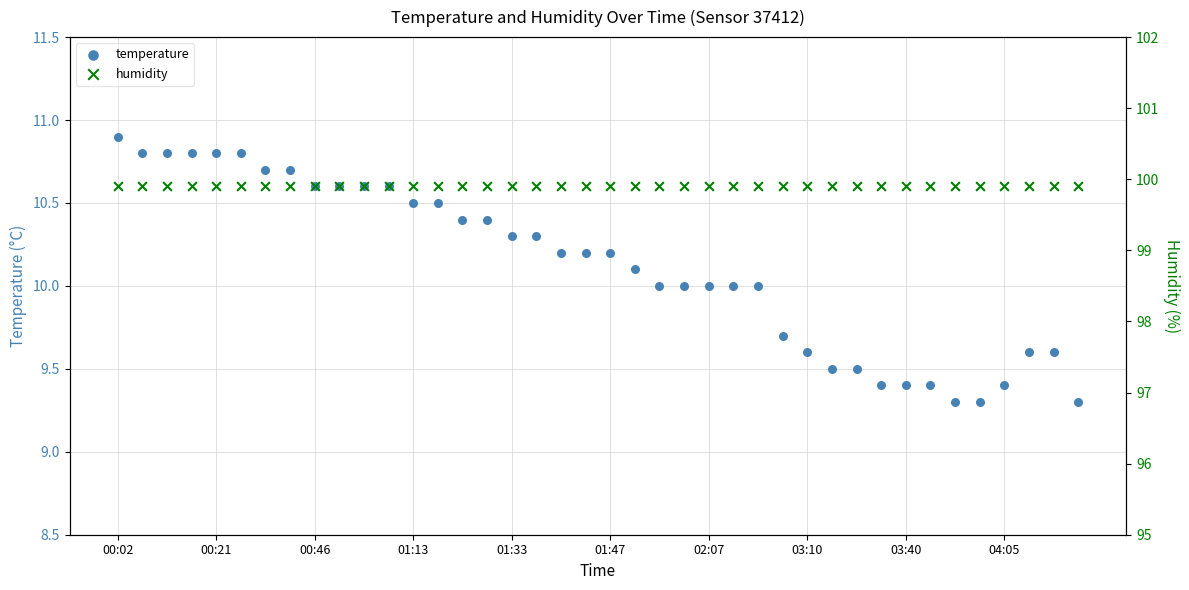

Is the value of humidity at 33 greater than the value of temperature at 32?

Yes